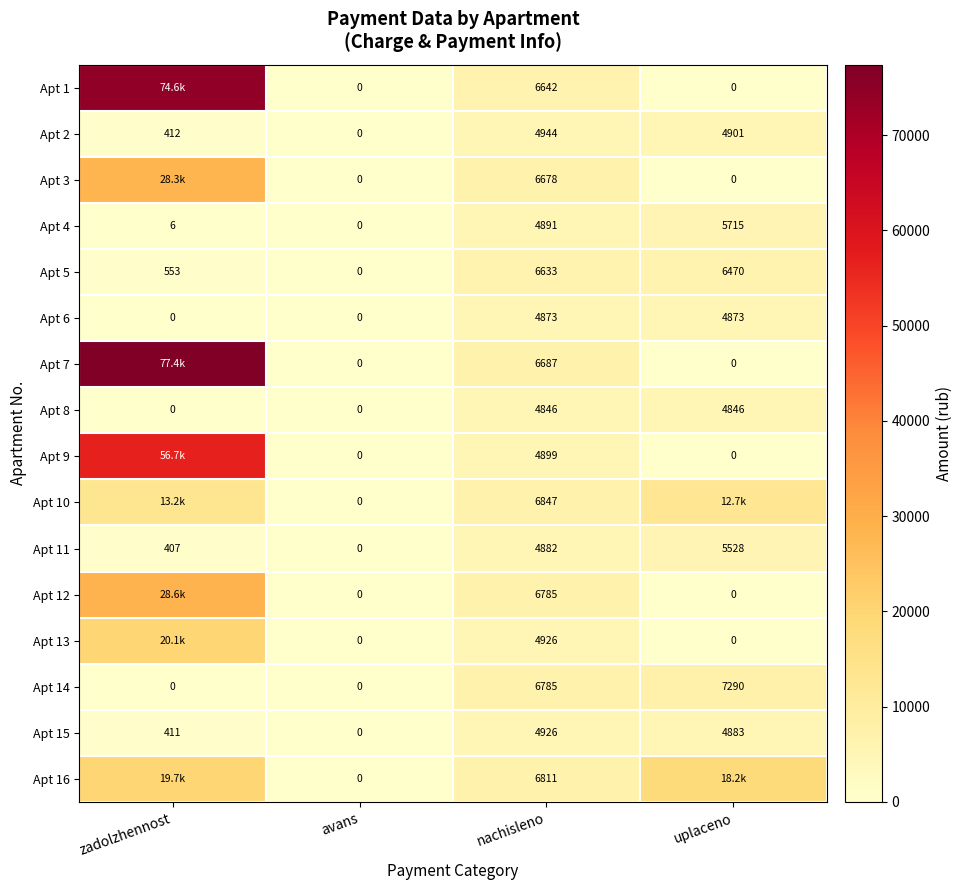

Is the value of Apt 5 at uplaceno greater than the value of Apt 6 at zadolzhennost?

Yes